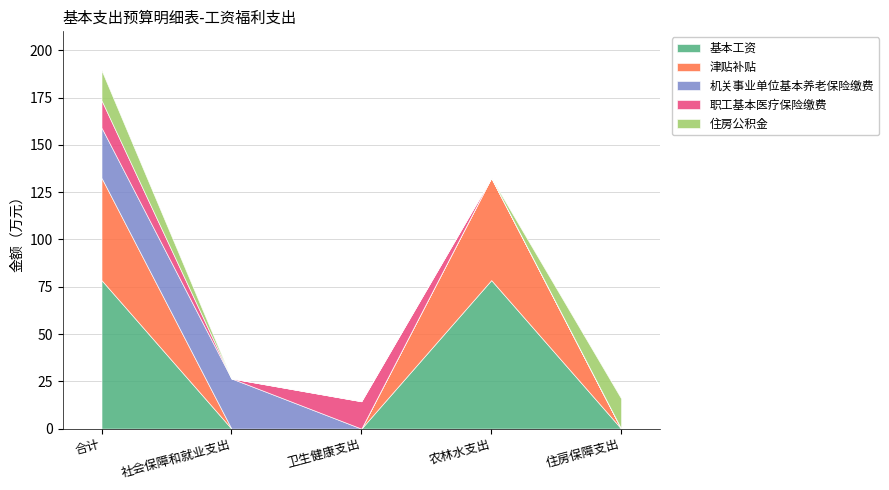

What is the sum of all 职工基本医疗保险缴费 values?

28.9